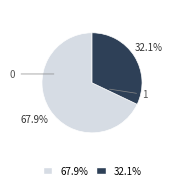

Is there any slice that represents more than half of the pie?

Yes